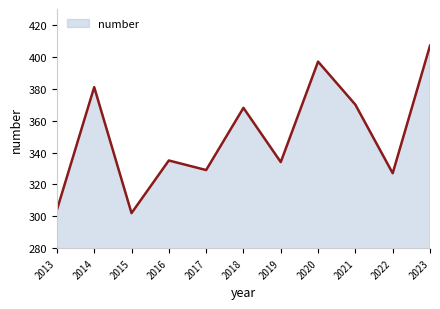

What is the difference between the maximum and second lowest values?

103